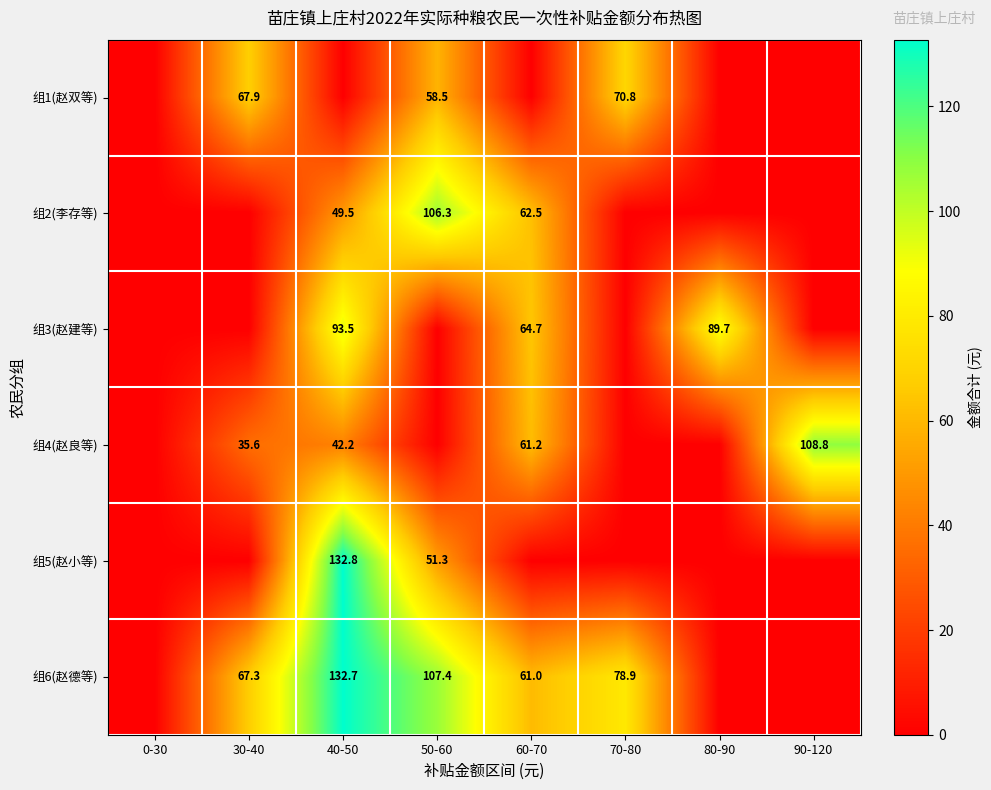

Which category has the highest value across all series?

40-50